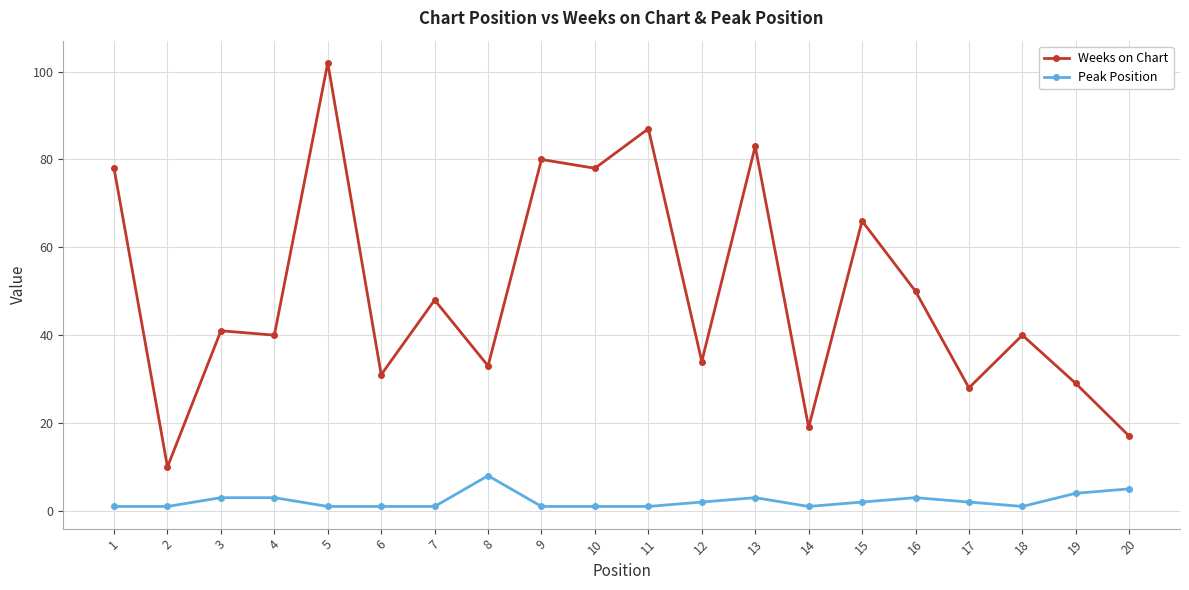

True or false: Weeks on Chart and Peak Position intersect in this chart.

False